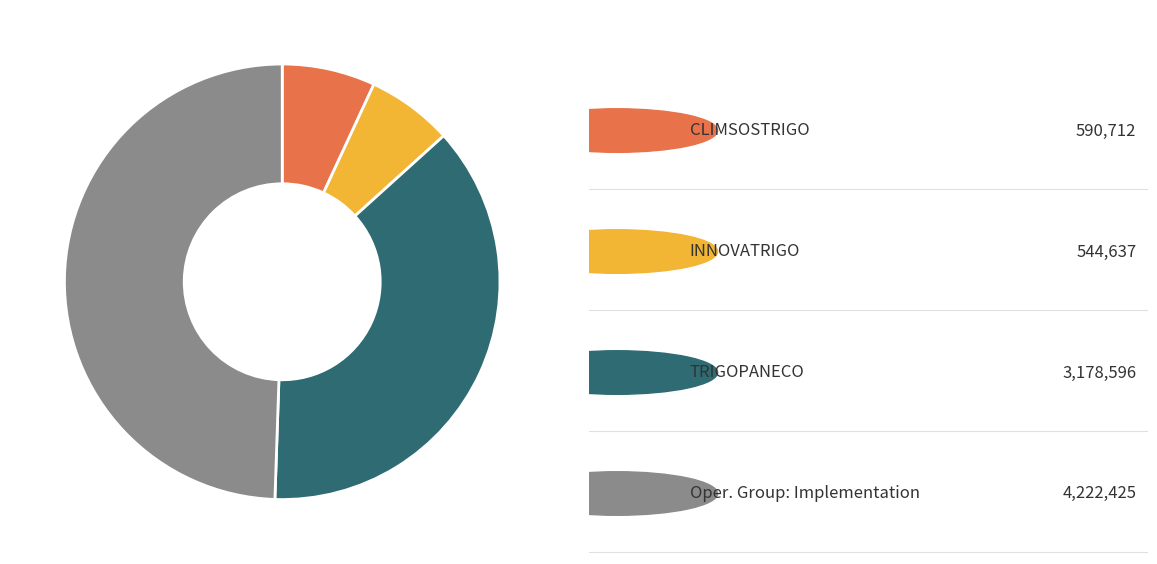

Is there any slice that represents more than half of the pie?

No